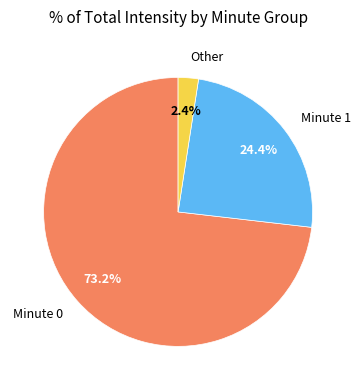

What is the ratio of the value at Minute 0 to the value at Minute 1?

3.0